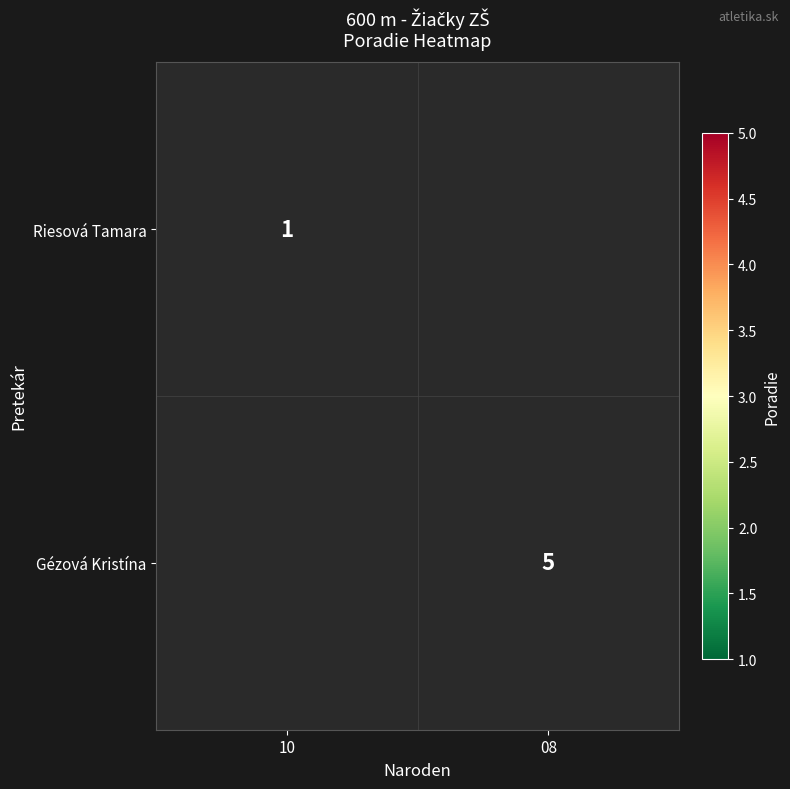

The value of Gézová Kristína at 08 is 5. True or false?

True